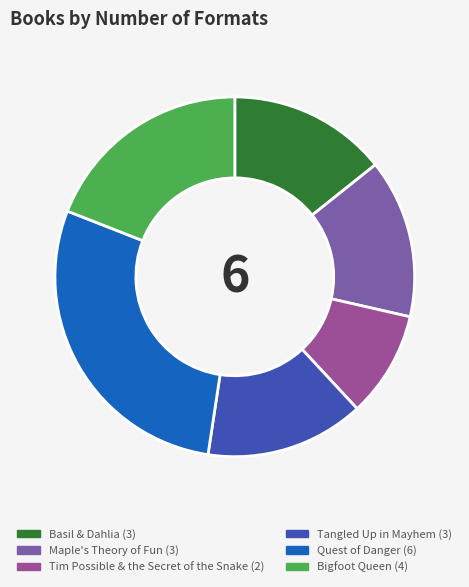

The Bigfoot Queen slice represents 26% of the pie. True or false?

False